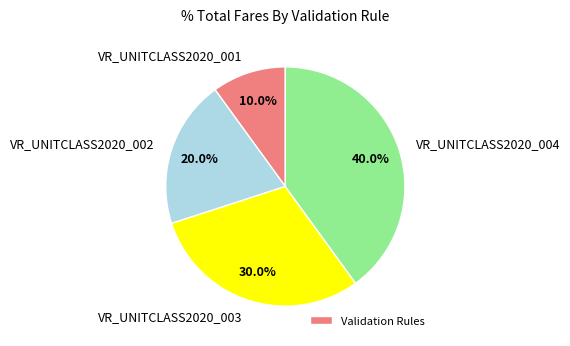

Is there any slice that represents more than half of the pie?

No